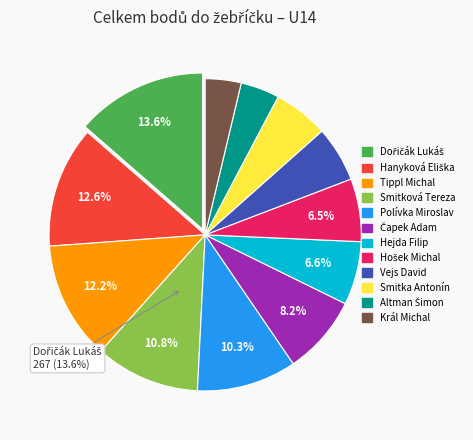

Combined, do Smitková Tereza and Čapek Adam account for over 50%?

No